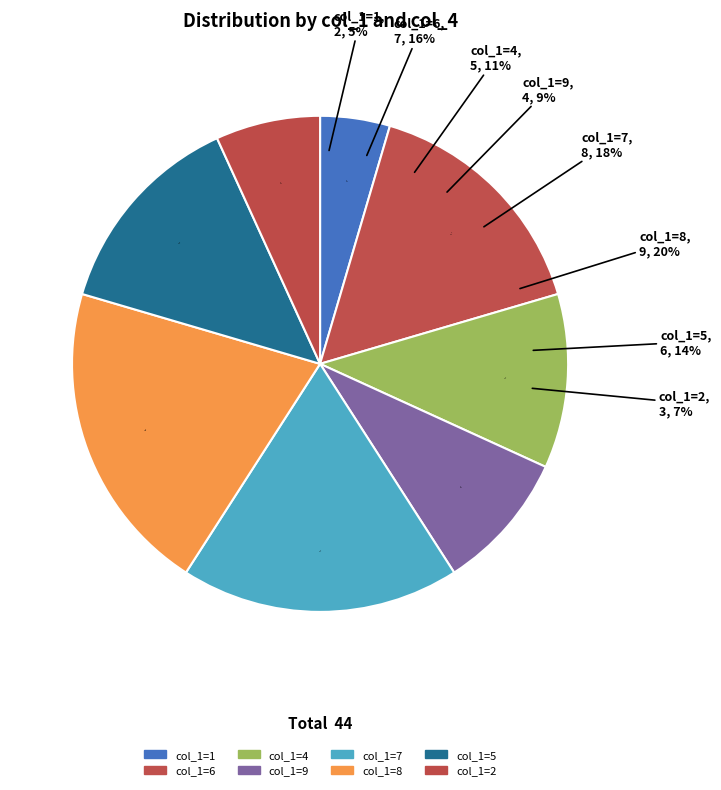

Count the number of slices in the pie.

9